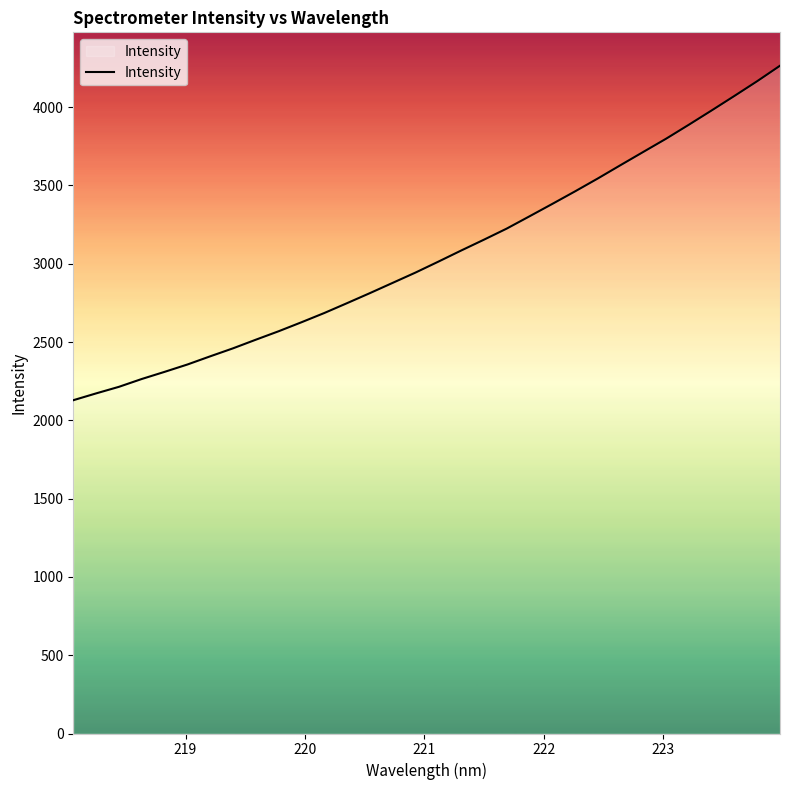

True or false: the data has more than 0 interior local peaks.

False